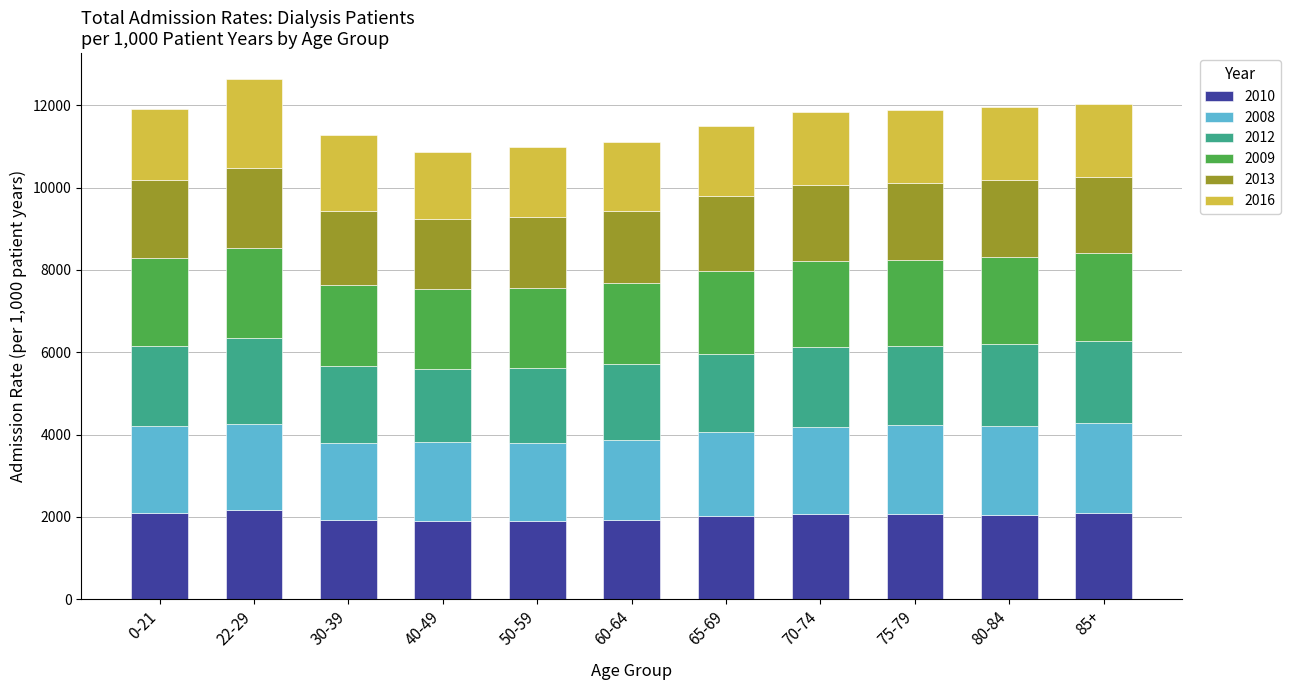

What is the total value across all series at 85+?

12030